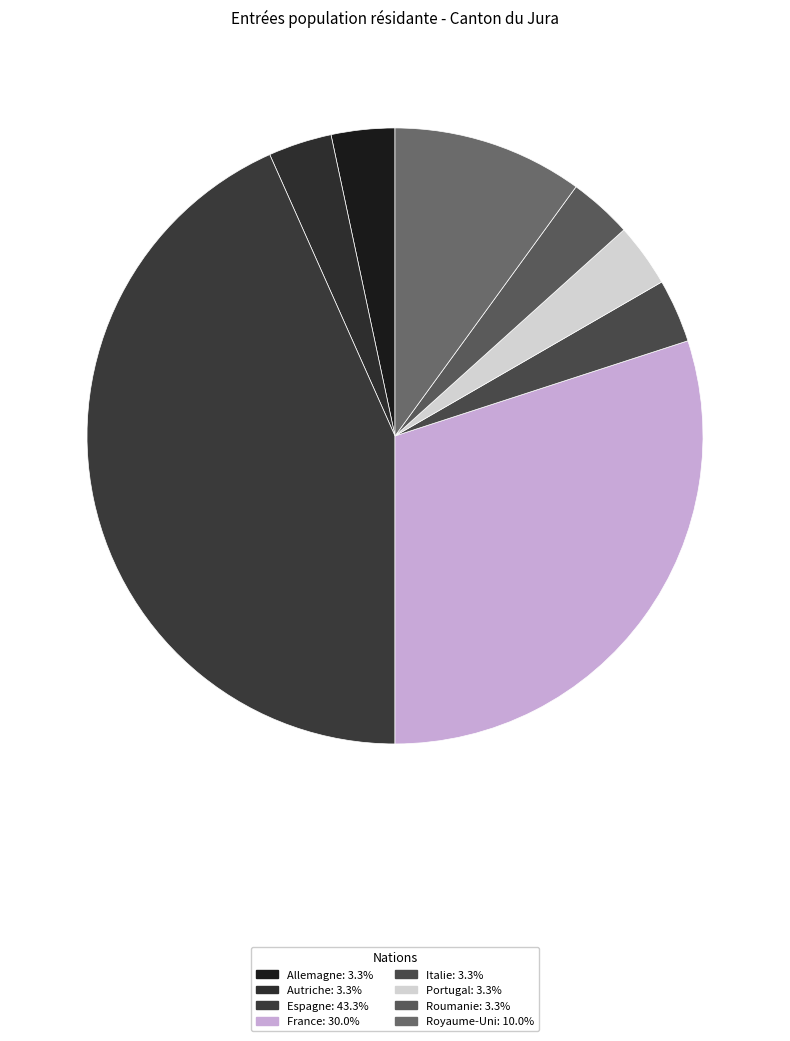

What is the largest slice in the pie chart?

Espagne